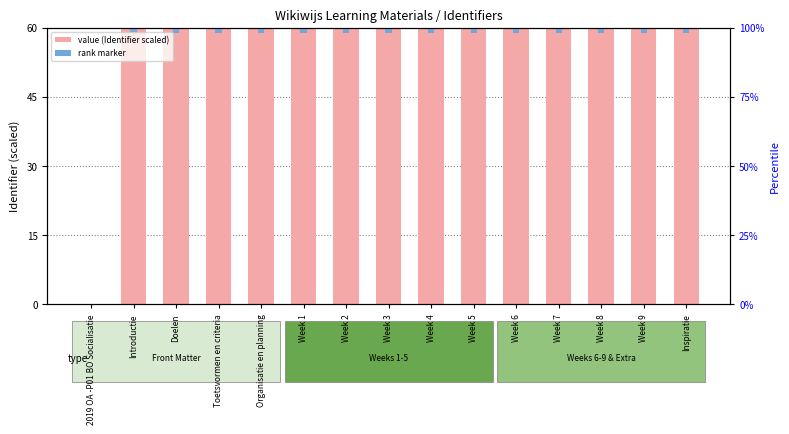

How many data points in rank marker are less than 1?

1